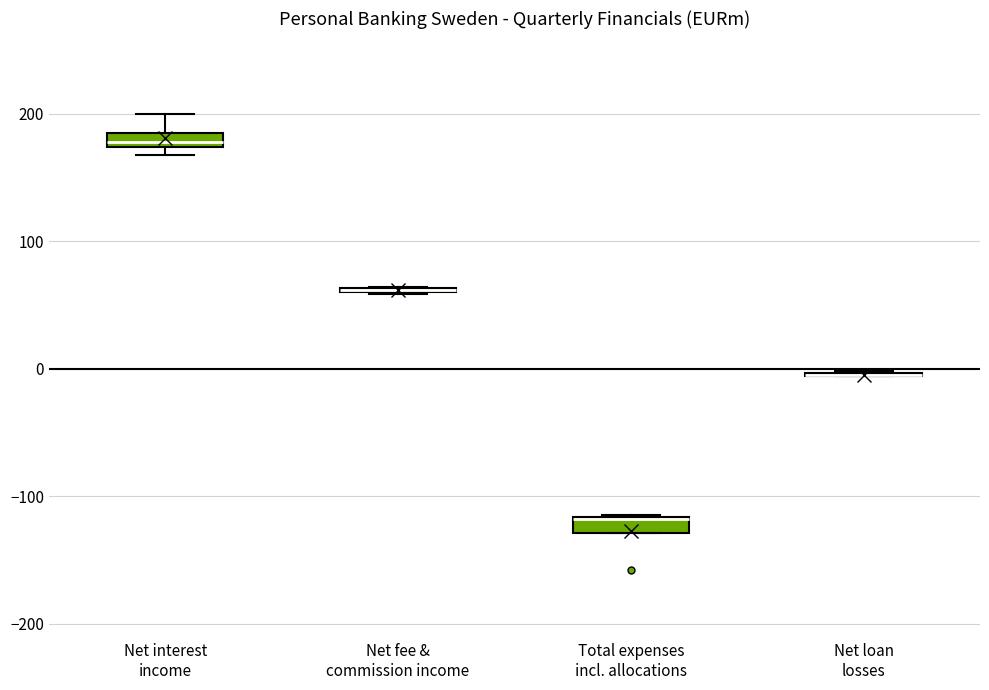

Where is the lower edge of the box for Net interest income on the y-axis? The values are not printed on the chart, so give them approximately, as read against the axis.

170